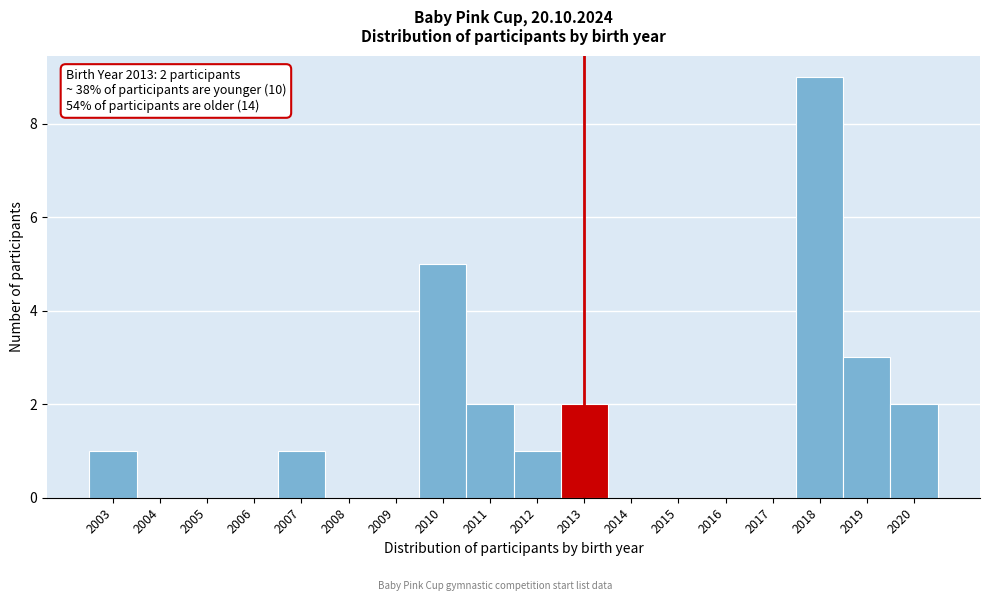

Over which range of the x-axis is the bar tallest?

2017.5 to 2018.5